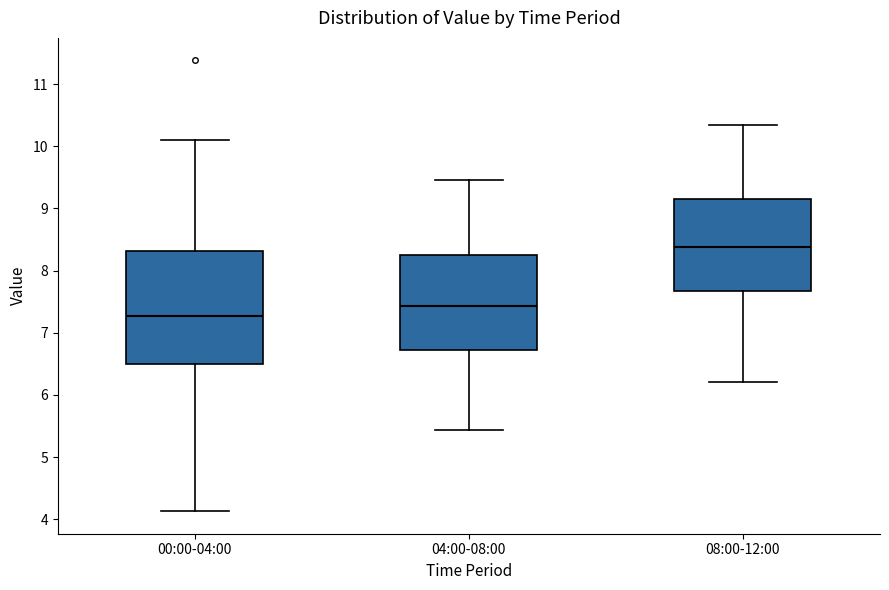

Reading left to right, read every box against the y-axis: the position of its median line, the range the box covers, and the ends of its whiskers. The values are not printed on the chart, so give them approximately, as read against the axis.

00:00-04:00: median 7.3, box 6.5 to 8.3, whiskers 4.1 to 10.1
04:00-08:00: median 7.4, box 6.7 to 8.2, whiskers 5.4 to 9.5
08:00-12:00: median 8.4, box 7.7 to 9.1, whiskers 6.2 to 10.3